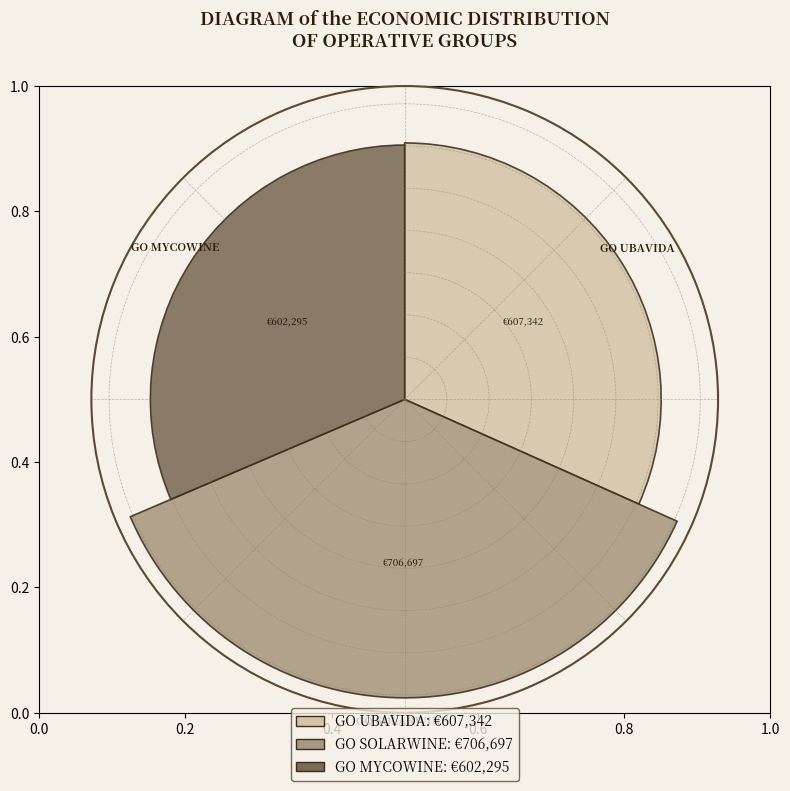

Are the bars horizontal?

No